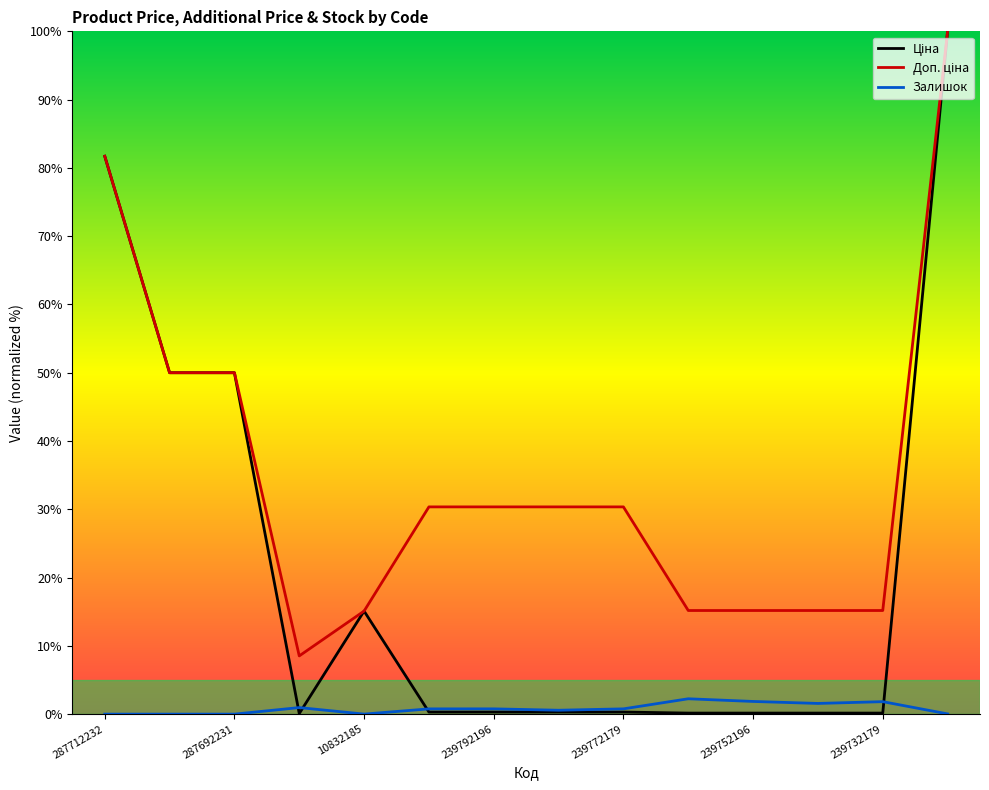

What is the greatest value displayed?

100.0